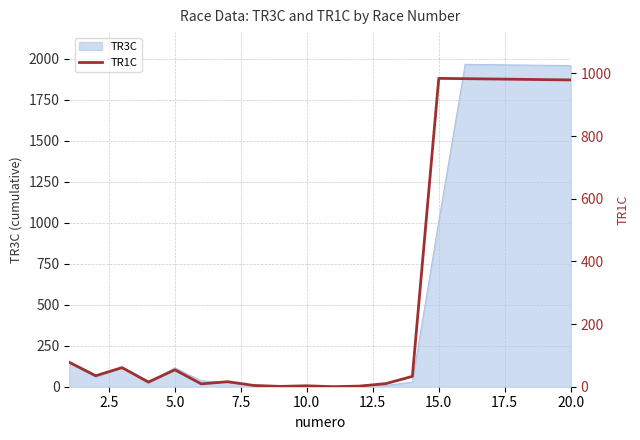

What is the sum of all values?

6210